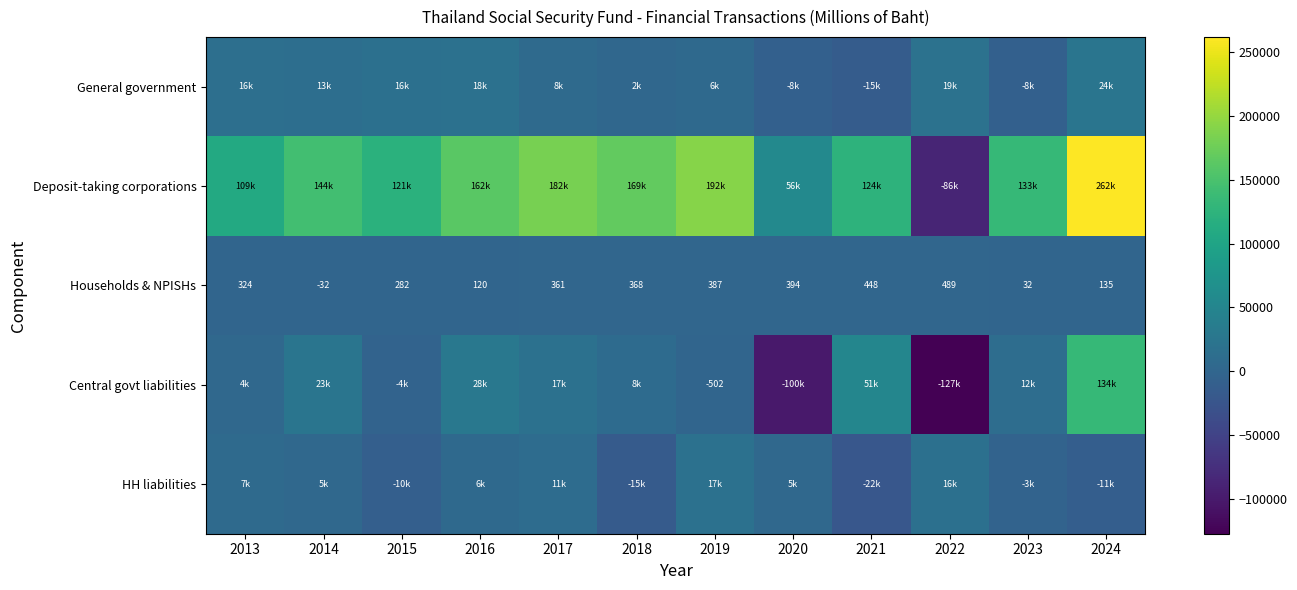

What is the minimum value for Households & NPISHs?

-31.7